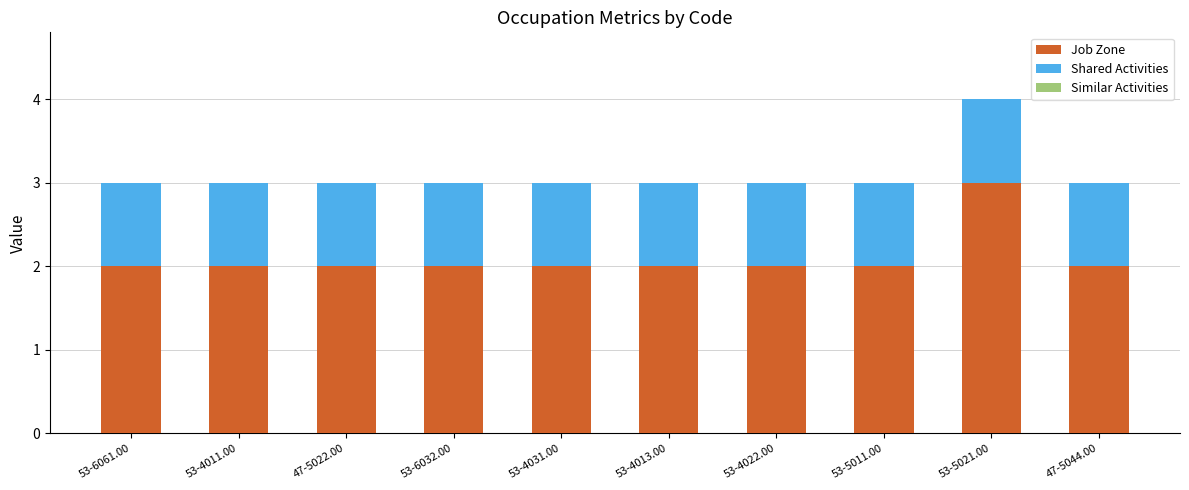

Reading left to right, transcribe the values for Job Zone.

2	2	2	2	2	2	2	2	3	2